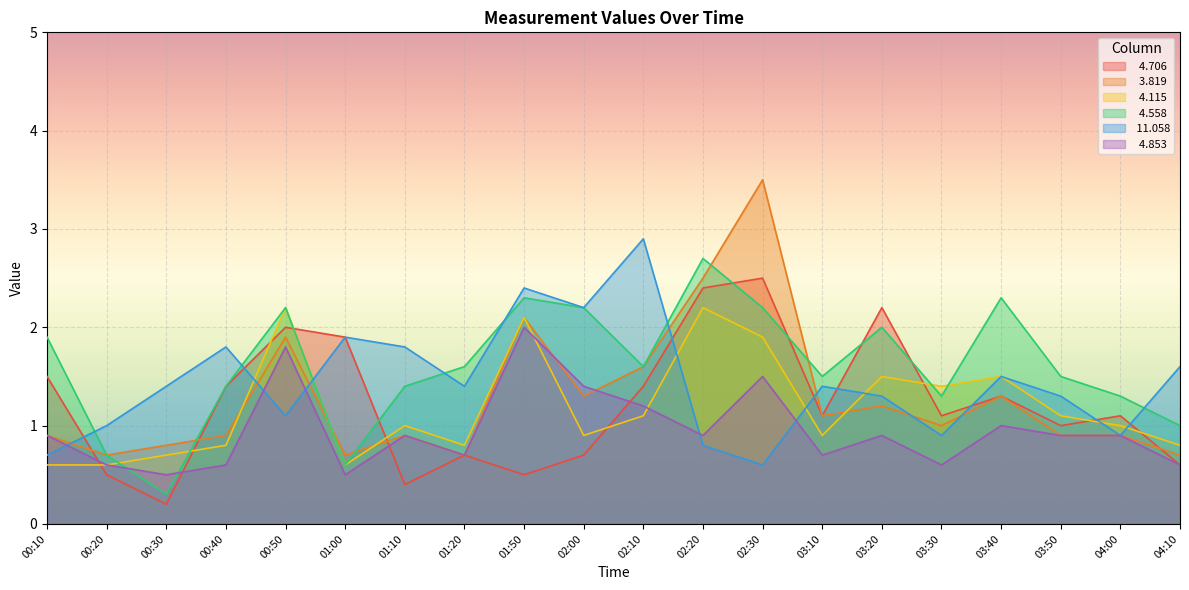

True or false:   4.115 has a value of 0.4 at 03:10.

False